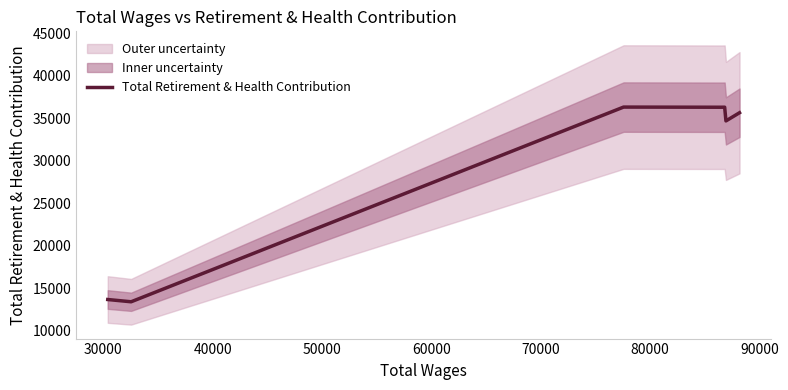

The value at 30000 is 13425. True or false?

True